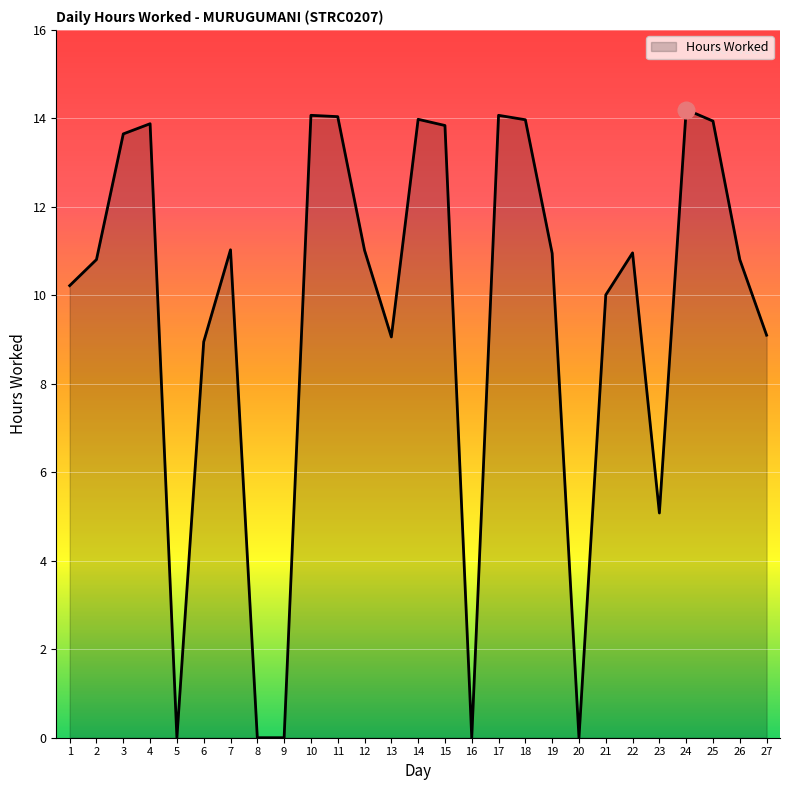

What is the greatest value displayed?

14.2